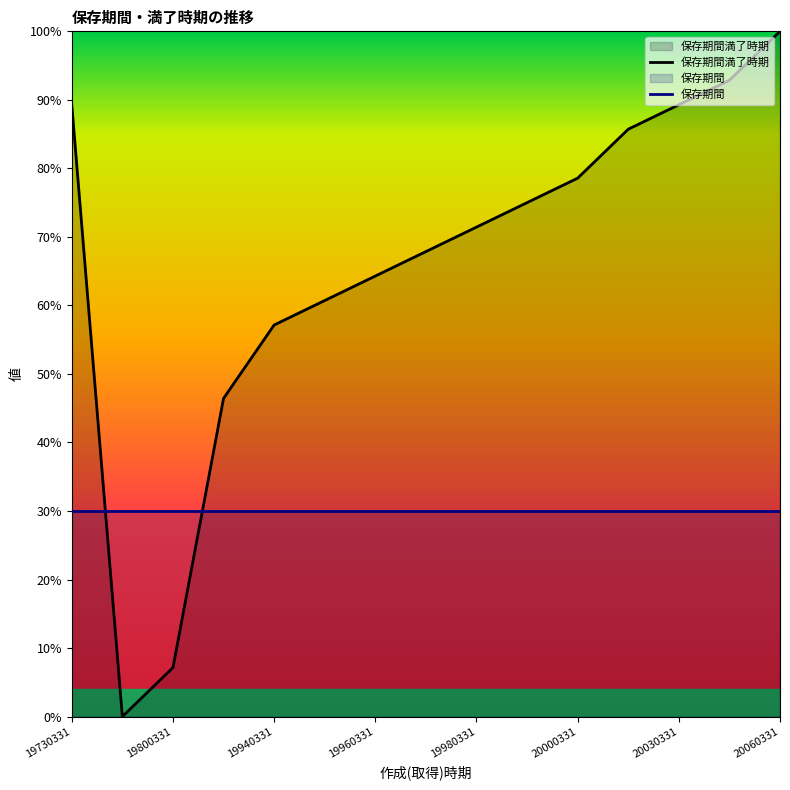

What is the difference between the 保存期間満了時期 values at 20030331 and 19980331?

17.9